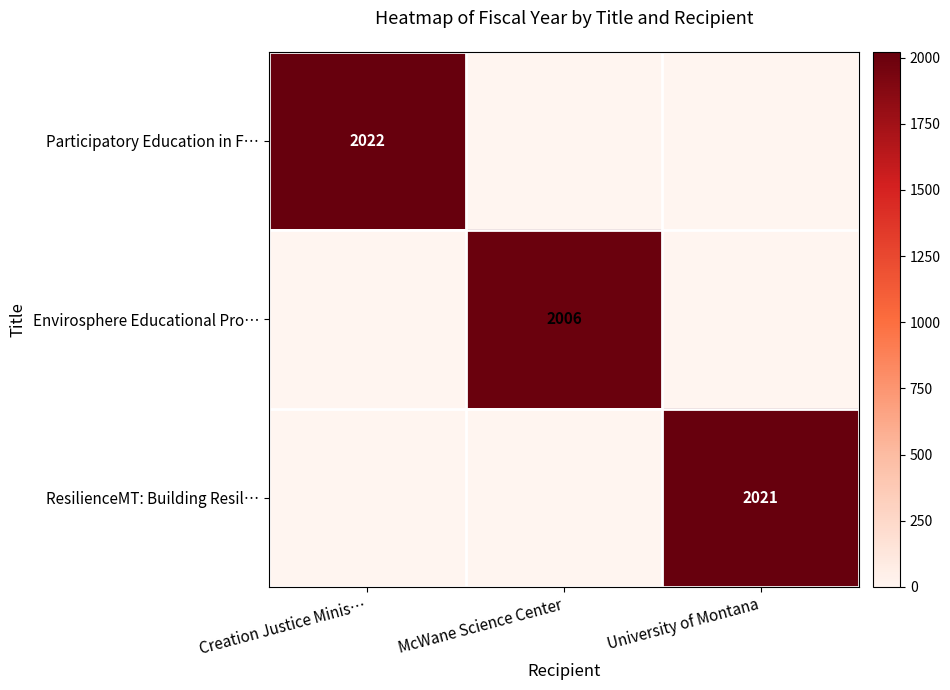

How many series are shown in this chart?

3